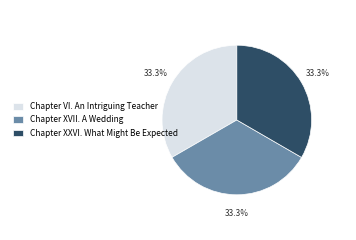

How many segments does this pie chart have?

3